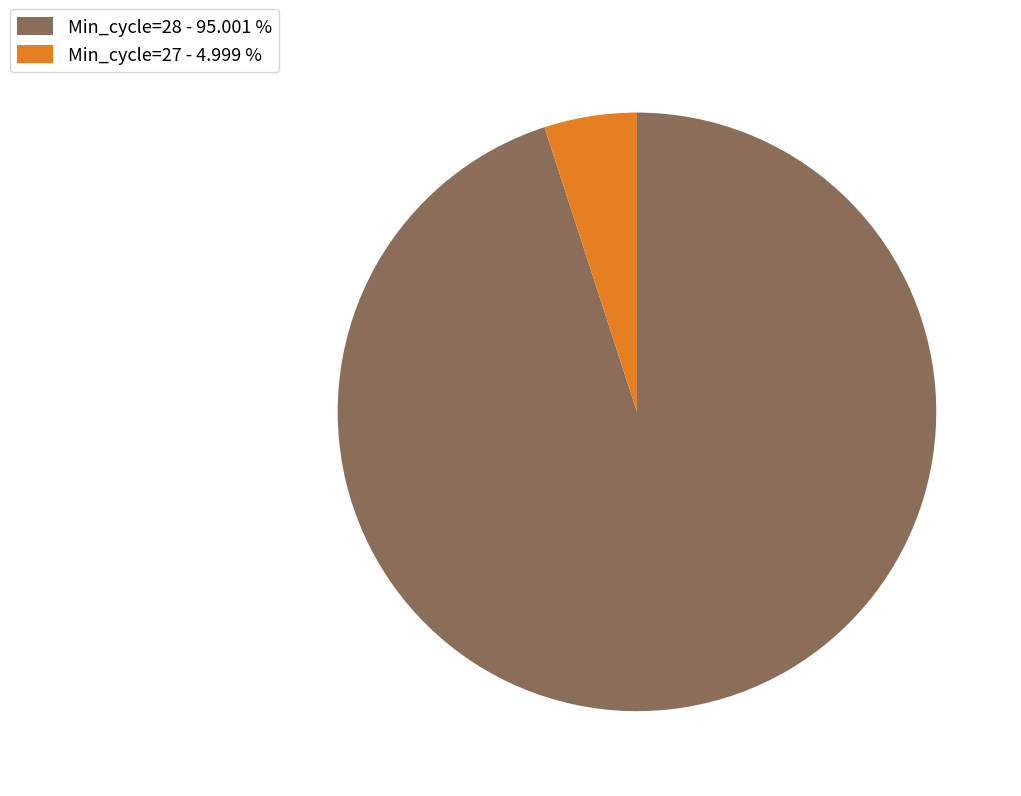

Which category has the smallest portion of the pie?

Min_cycle=27 - 4.999 %